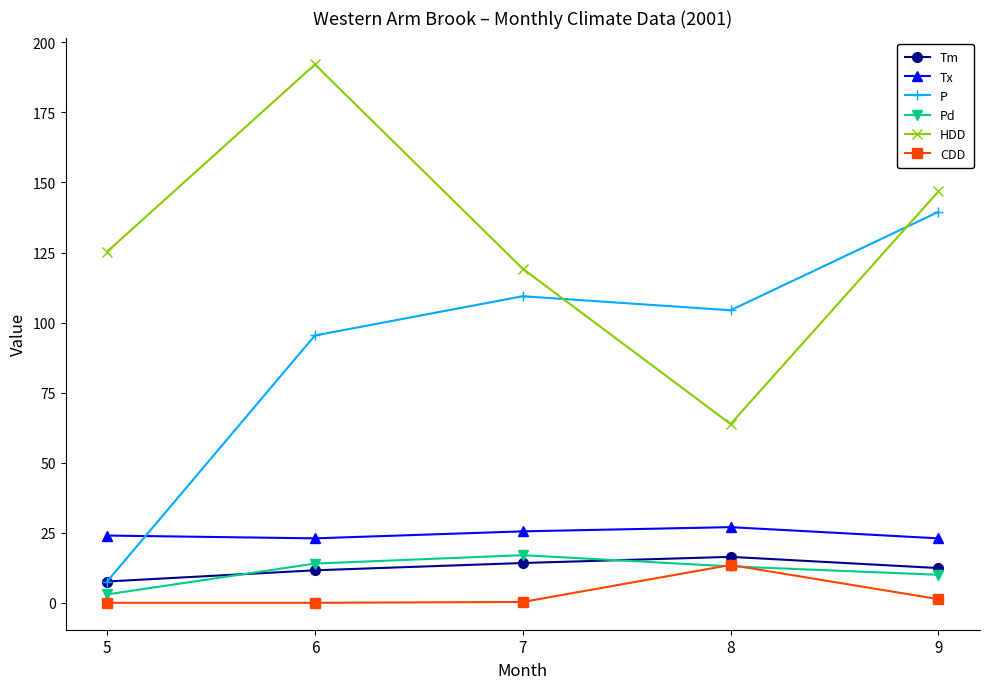

At which category does the chart reach its peak across all series?

6